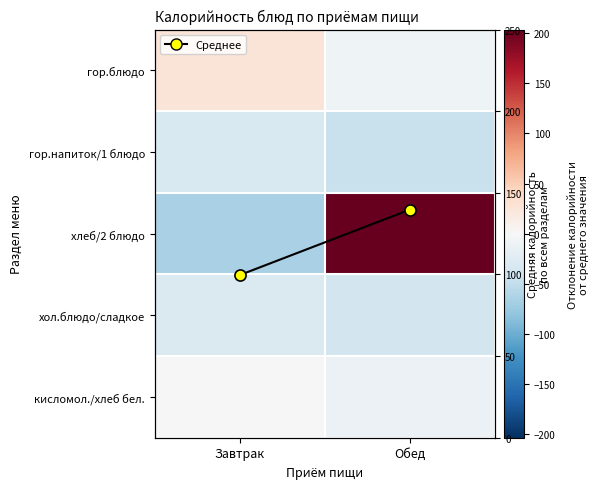

What is the minimum value for хол.блюдо/сладкое?

-36.9